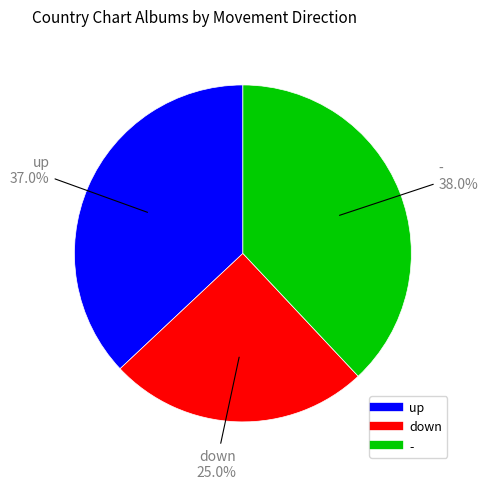

Is there any slice that represents more than half of the pie?

No